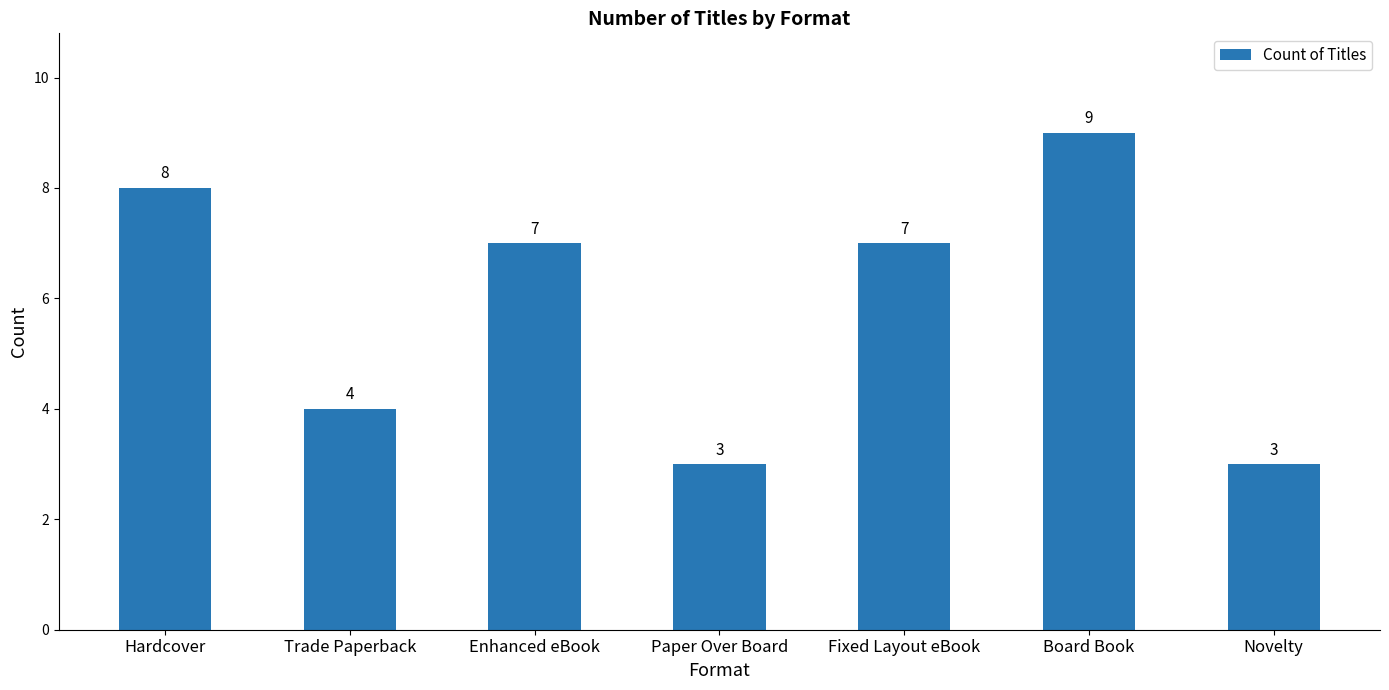

Which label corresponds to the largest value in the chart?

Board Book